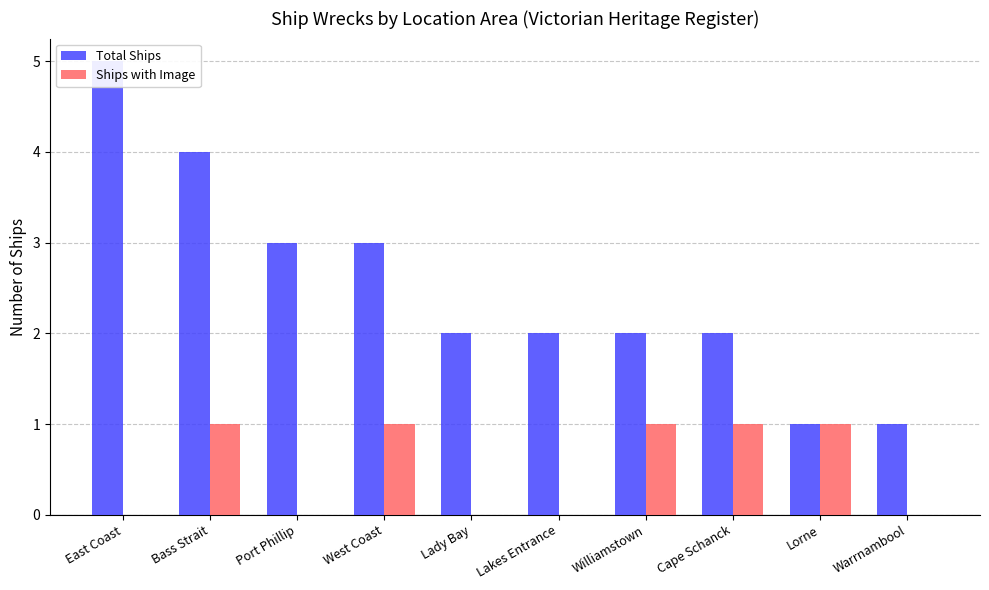

Which label corresponds to the largest value in the chart?

East Coast